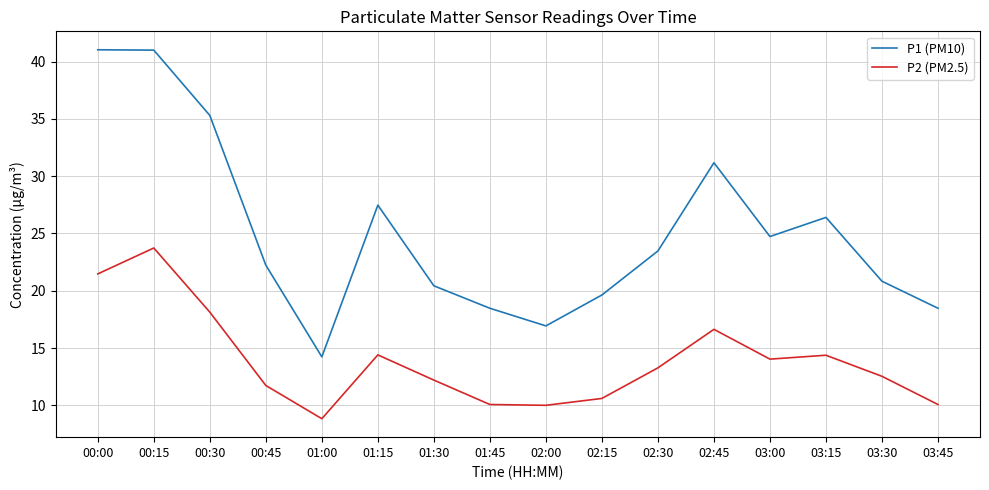

What are all the series names shown in the legend?

P1 (PM10), P2 (PM2.5)